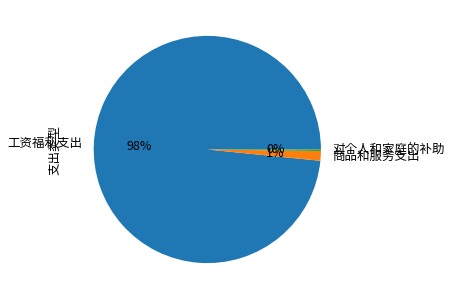

To the nearest percent, what portion does 商品和服务支出 represent?

1%